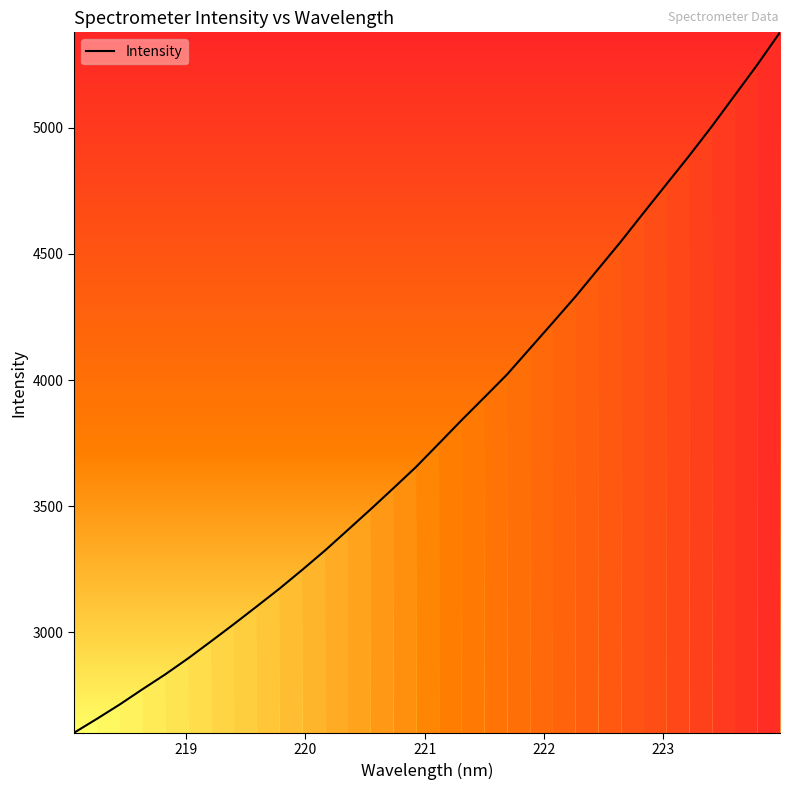

Is this an area chart (filled region under the line)?

No